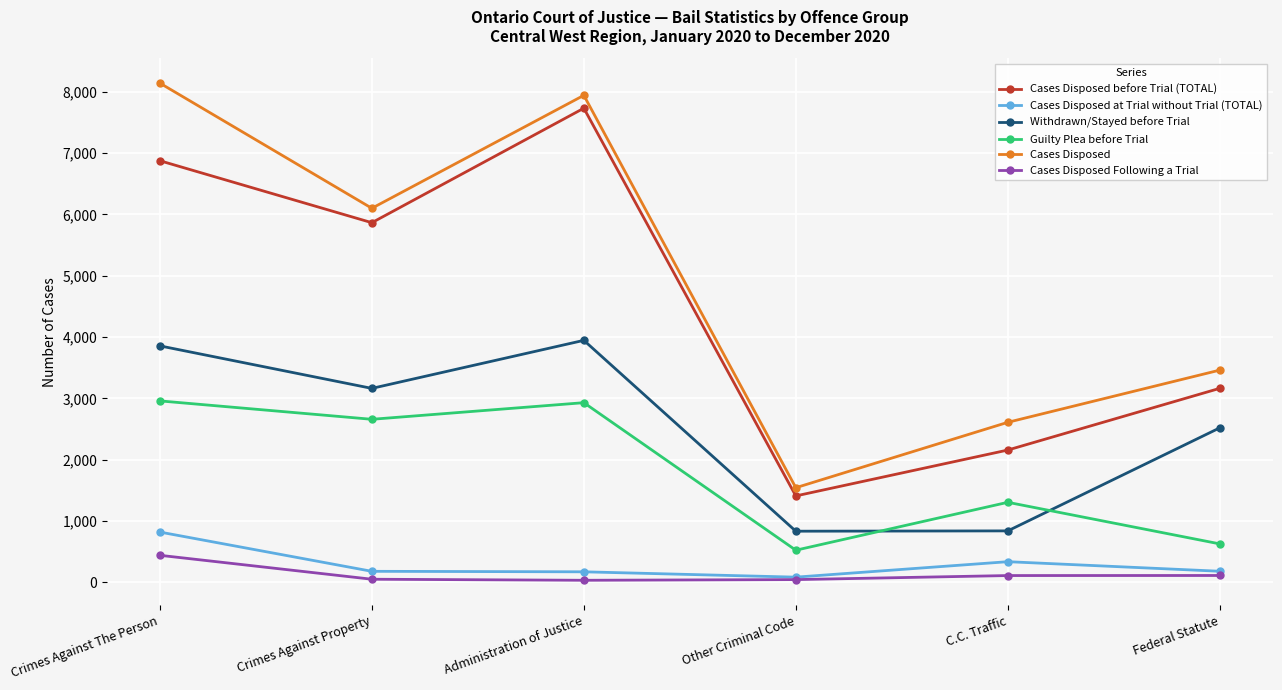

What is the difference between the maximum and minimum values in the Cases Disposed Following a Trial series?

407